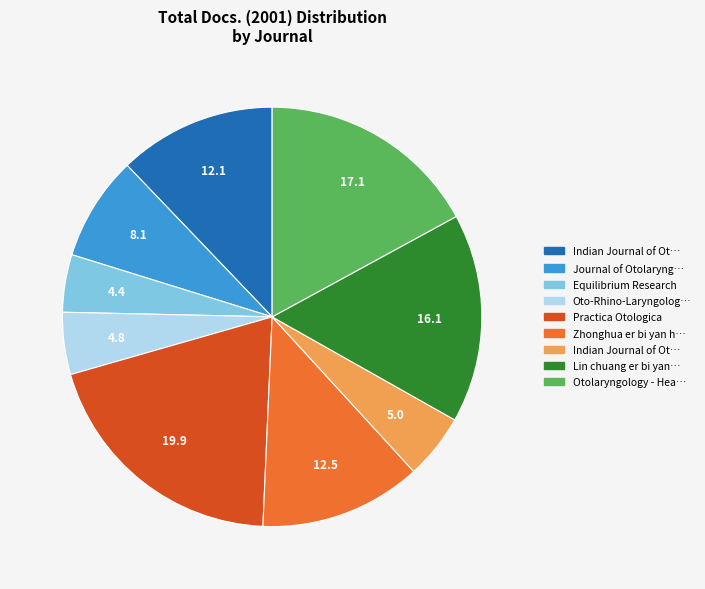

Count the number of slices in the pie.

9